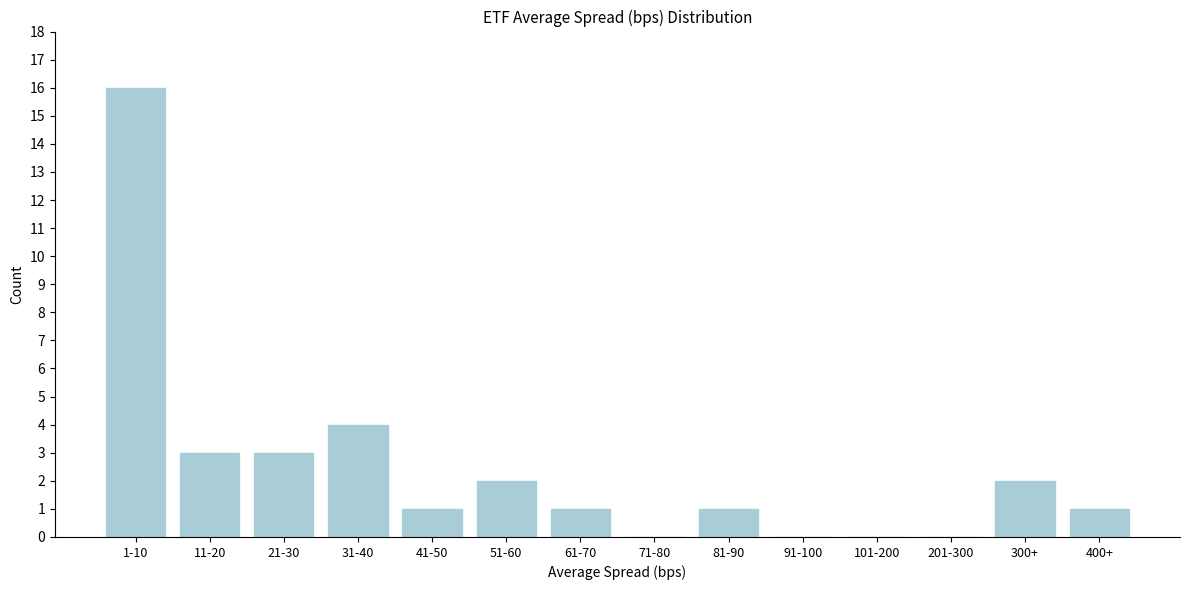

Reading left to right, transcribe all the data shown in this chart.

1-10=16	11-20=3	21-30=3	31-40=4	41-50=1	51-60=2	61-70=1	71-80=0	81-90=1	91-100=0	101-200=0	201-300=0	300+=2	400+=1